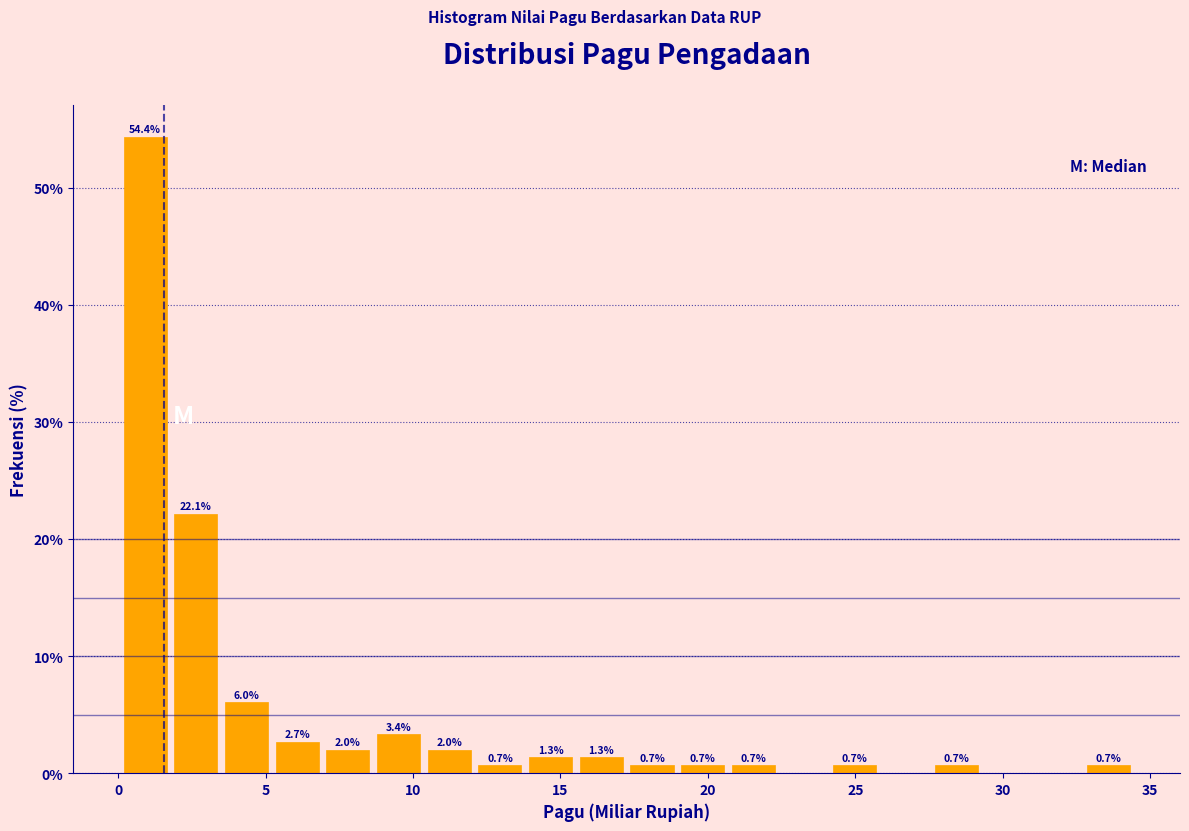

Read against the x-axis, roughly where is the centre of the tallest bar?

1.0